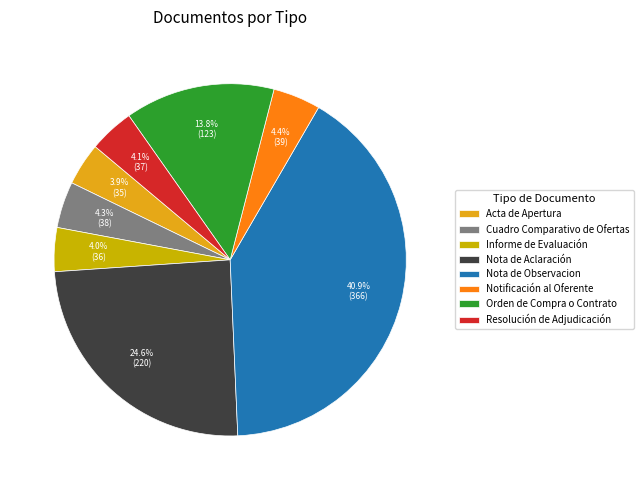

Which category has the smallest portion of the pie?

Acta de Apertura